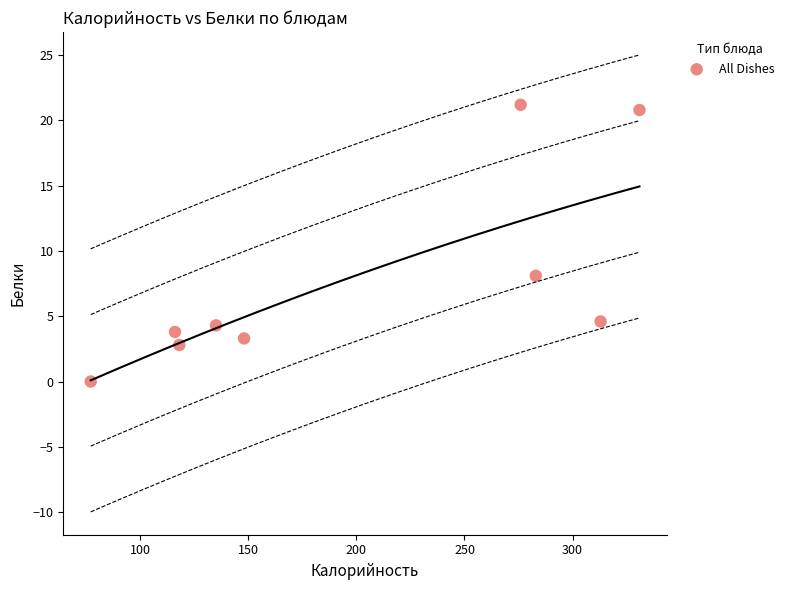

What Y value in the scatter plot is closest to 10?

8.1